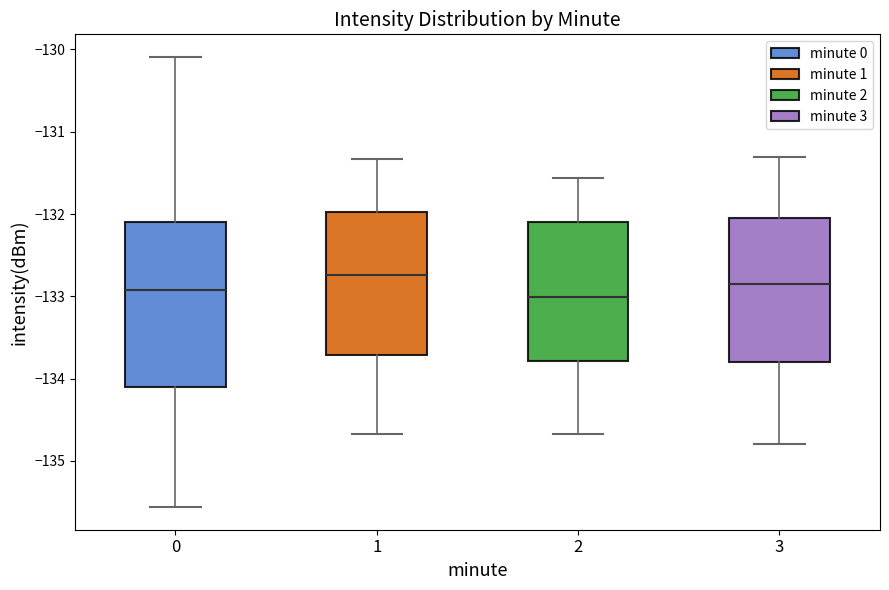

Reading left to right, transcribe this box plot: for each box, give where its median line is, the range the box spans, and where its two whiskers end, as read against the y-axis. The values are not printed on the chart, so give them approximately, as read against the axis.

0: median -132.9, box -134.1 to -132.1, whiskers -135.6 to -130.1
1: median -132.7, box -133.7 to -132.0, whiskers -134.7 to -131.3
2: median -133.0, box -133.8 to -132.1, whiskers -134.7 to -131.6
3: median -132.9, box -133.8 to -132.1, whiskers -134.8 to -131.3